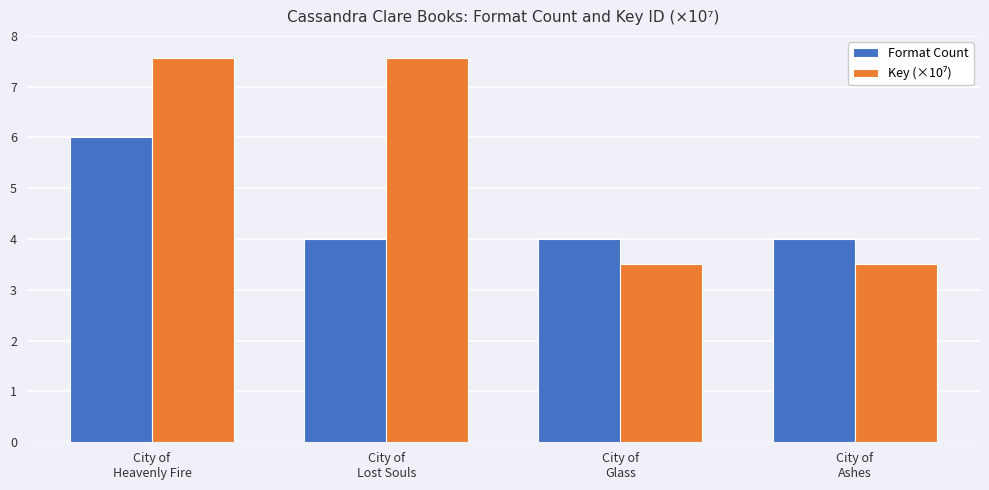

What is the spread (max minus min) of values at City of
Ashes?

0.5